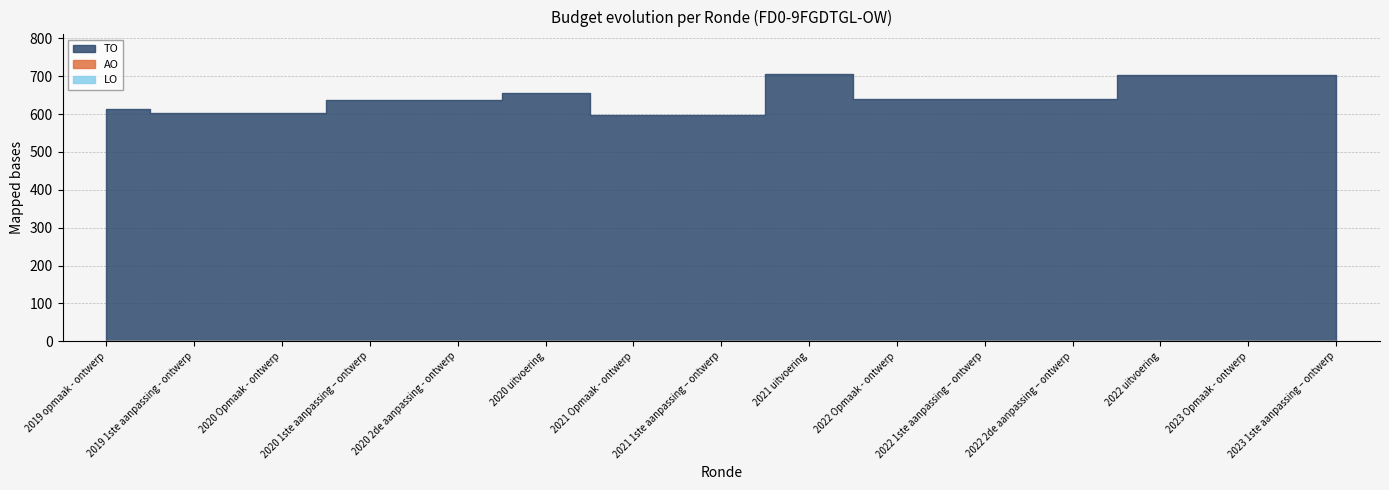

What is the spread (max minus min) of values at 2021 Opmaak - ontwerp?

597